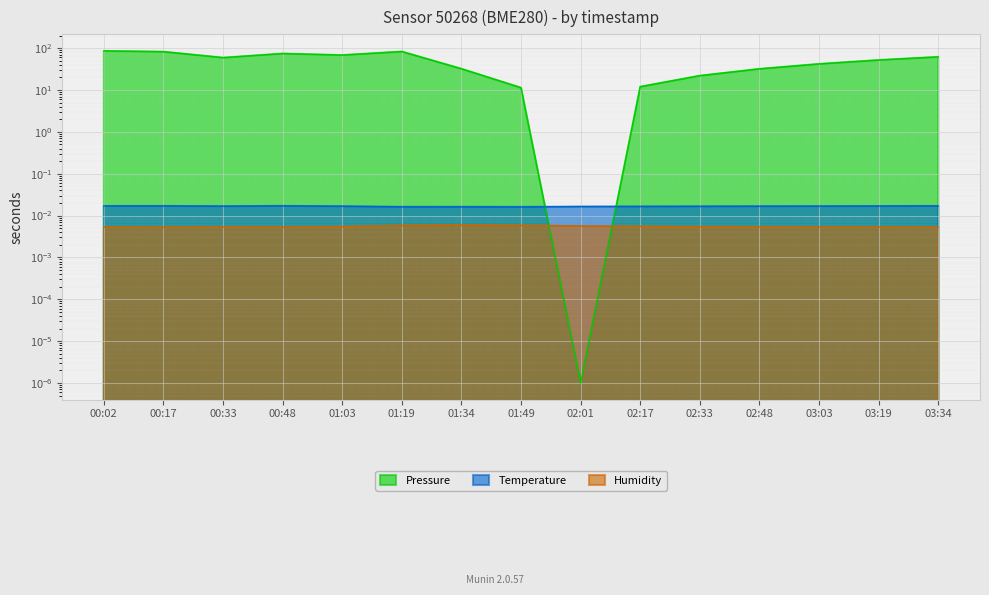

True or false: Temperature has a value of 0.0 at 00:17.

False